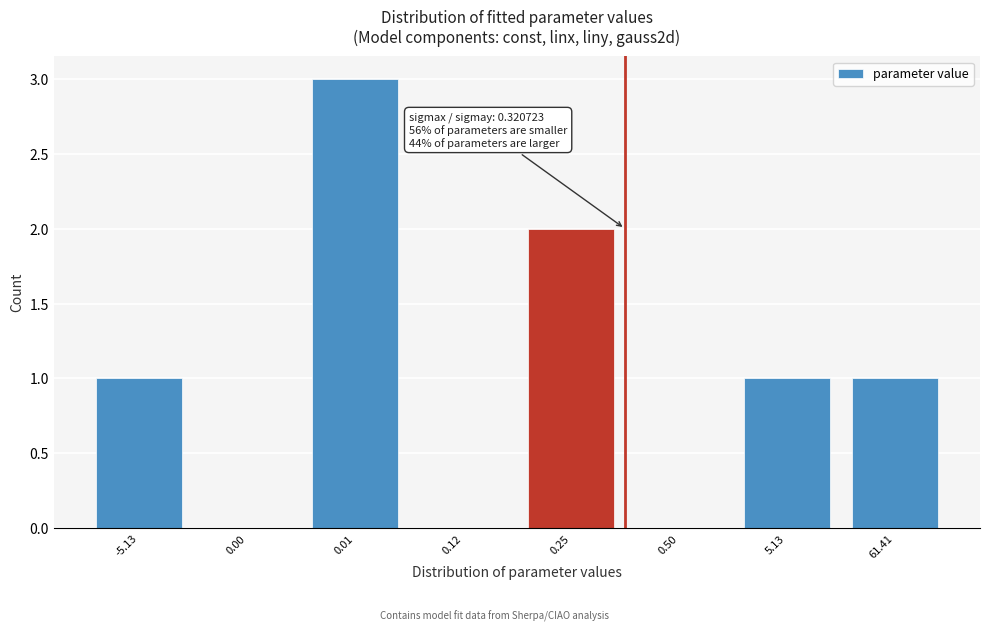

Reading left to right, what are all the values shown in this chart?

-5.13=1	0.00=0	0.01=3	0.12=0	0.25=2	0.50=0	5.13=1	61.41=1